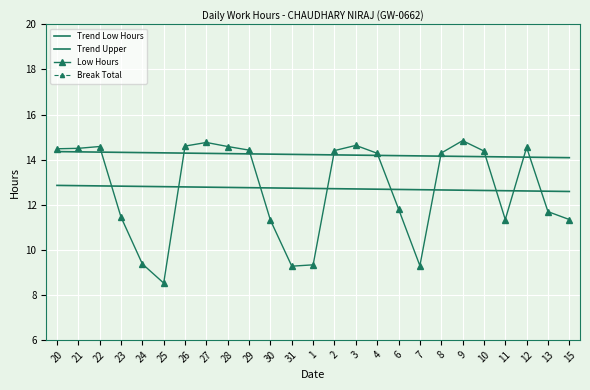

True or false: Break Total has more than 0 points higher than both neighbors.

False